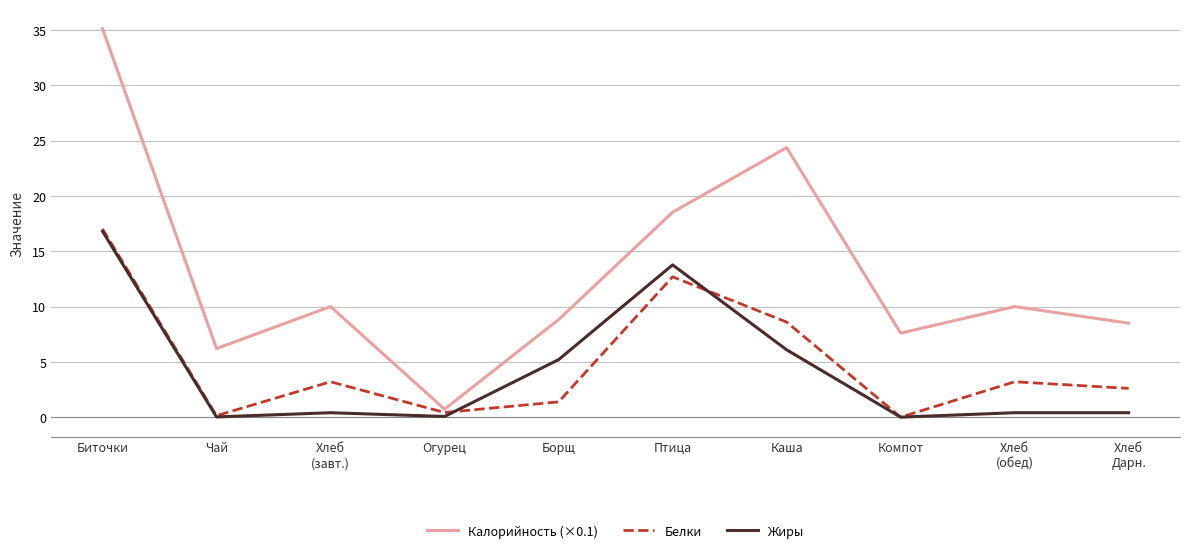

At which label does Белки reach its peak?

Биточки